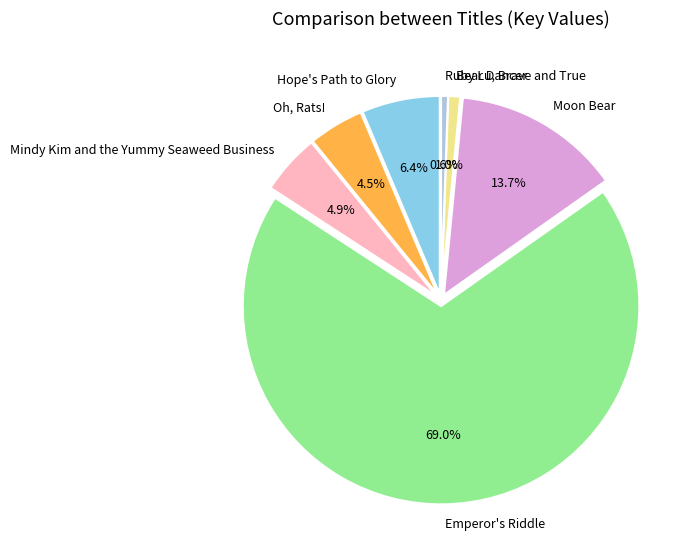

To the nearest percent, what portion does Mindy Kim and the Yummy Seaweed Business represent?

5%